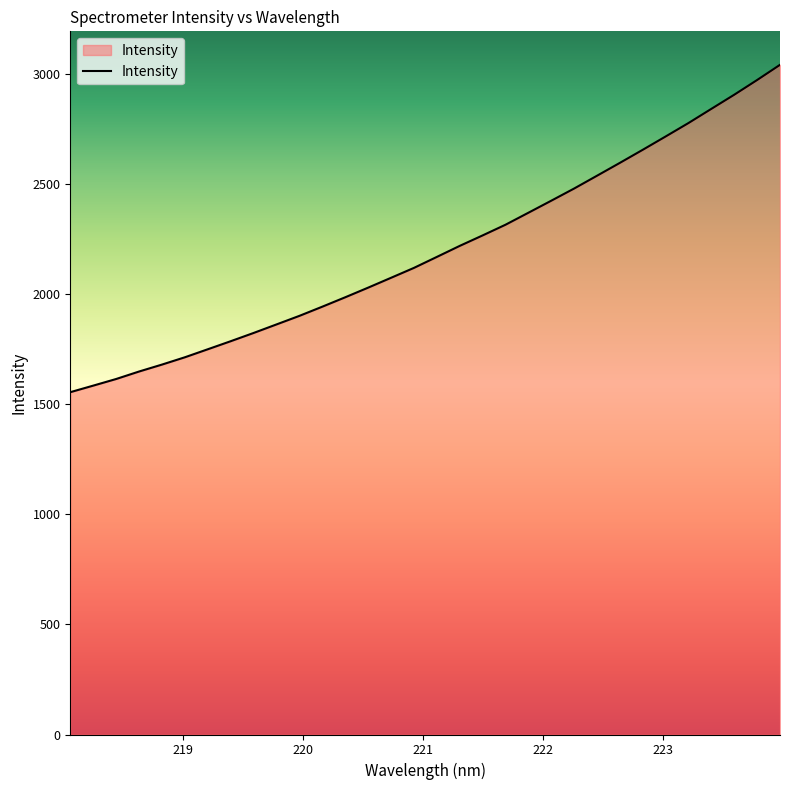

Reading right to left, list all the values displayed in this chart.

3040.1	2971.2	2904.5	2840.4	2776.0	2714.9	2654.5	2595.1	2536.7	2478.6	2423.3	2368.6	2314.2	2265.7	2218.1	2168.0	2118.2	2073.3	2028.6	1984.8	1942.2	1900.5	1861.6	1822.9	1785.4	1748.8	1712.5	1679.3	1647.8	1613.8	1583.7	1554.0